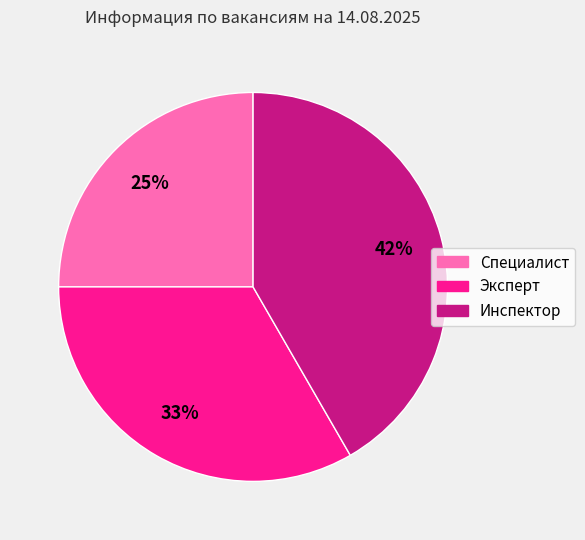

Which slice is the smallest?

Специалист